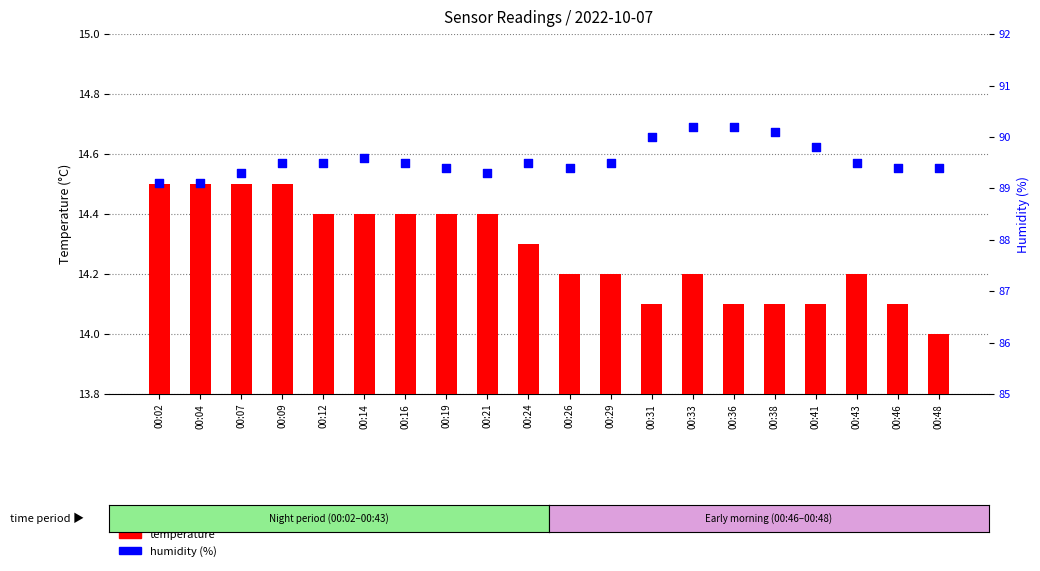

What are all the series names shown in the legend?

temperature, humidity